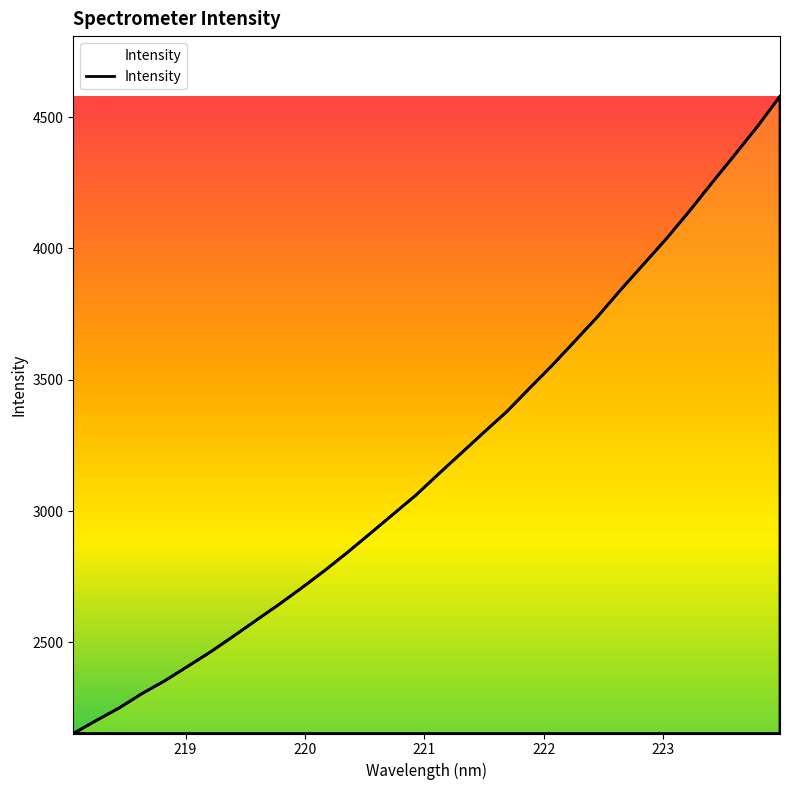

What is the smallest value displayed?

2152.9